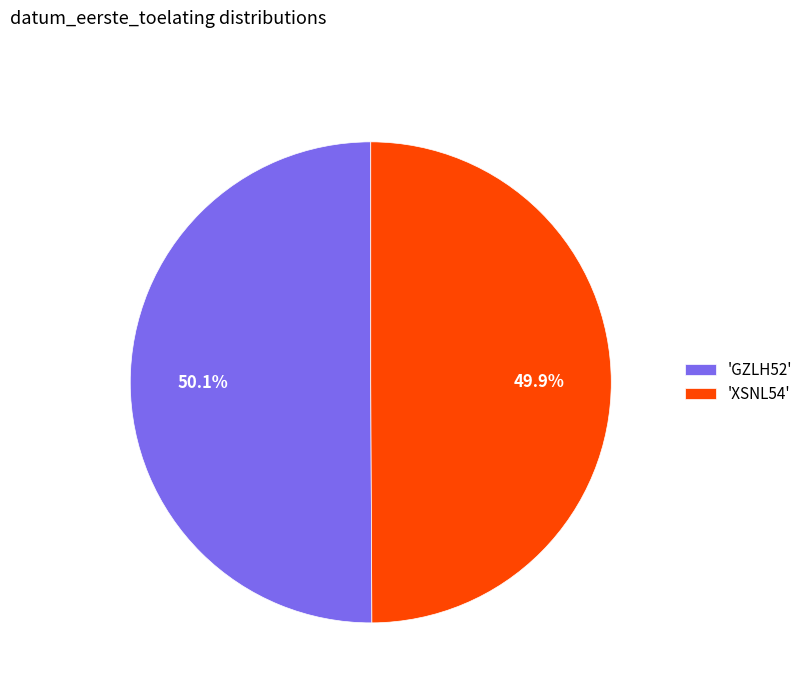

Count the number of slices in the pie.

2